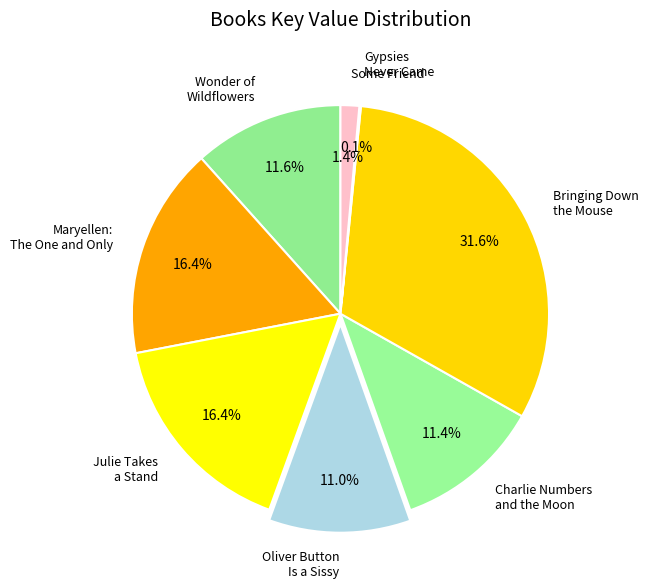

Is there any slice that represents more than half of the pie?

No